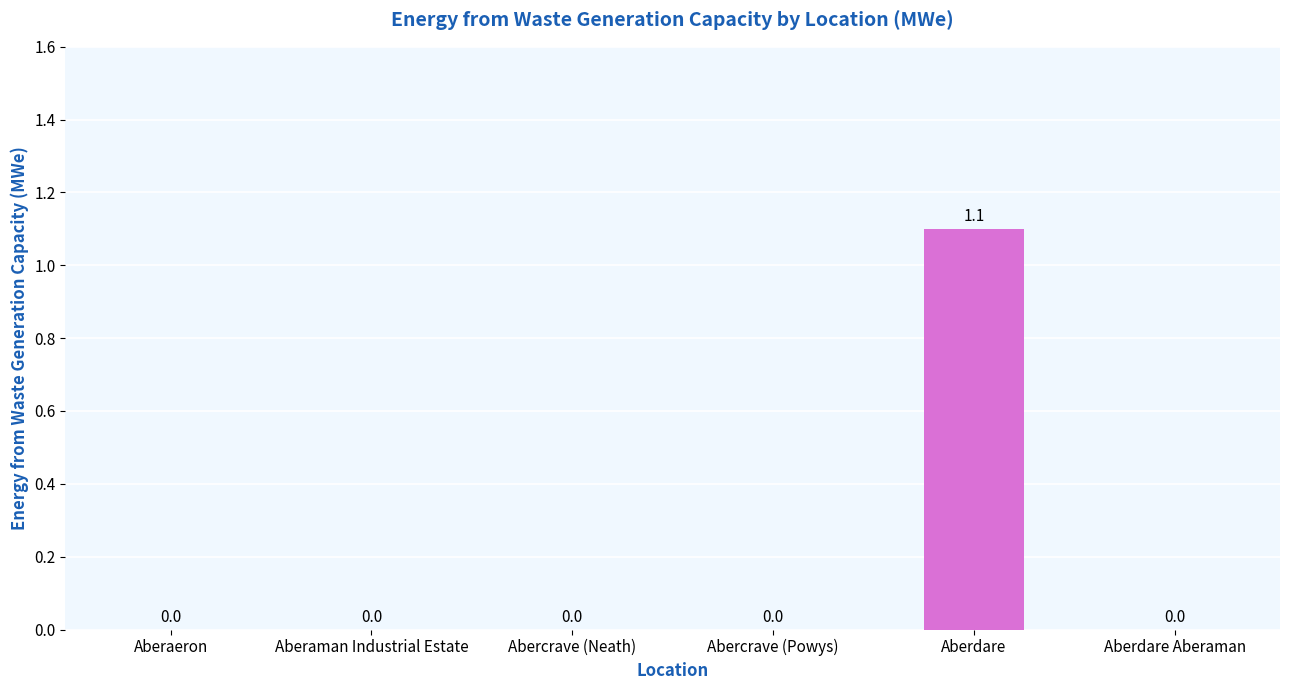

What is the change in value from Aberaman Industrial Estate to Aberdare?

+1.1